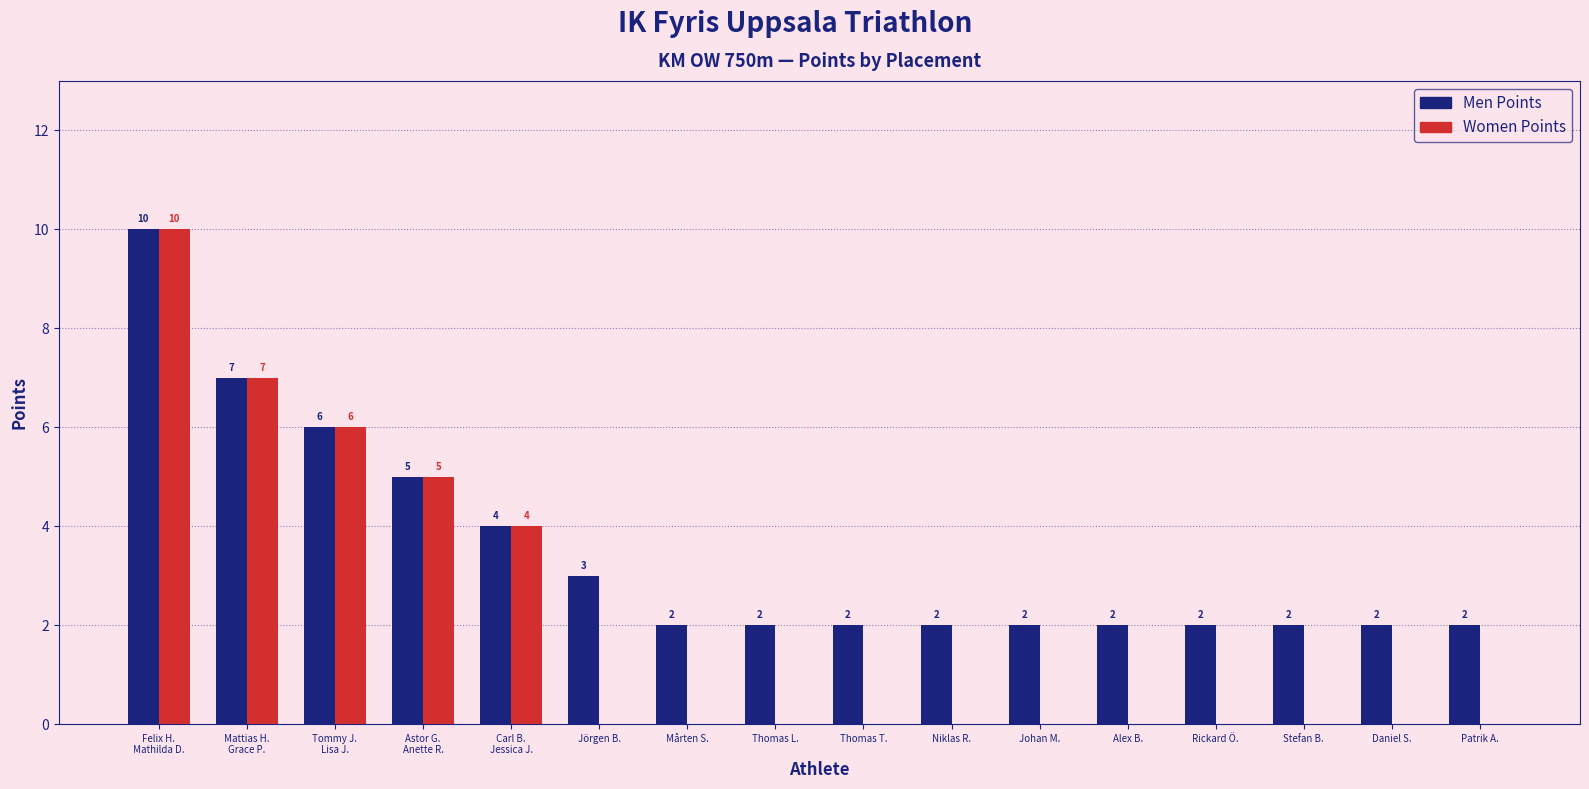

How many Women Points values are between 0 and 5?

13